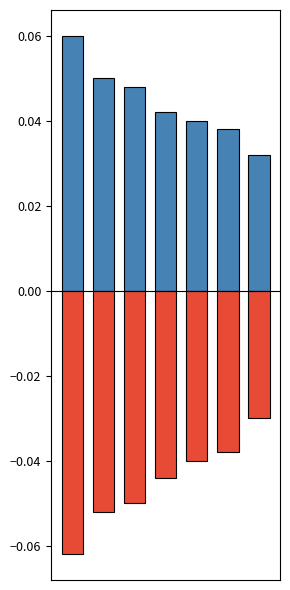

What are all the series names shown in the legend?

Positive, Negative